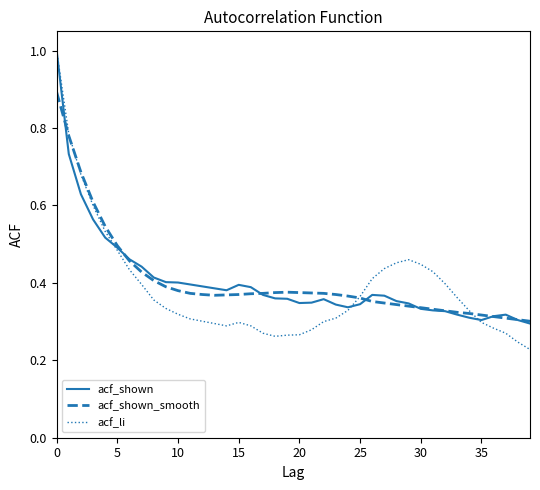

Which series has the widest spread of values?

acf_li